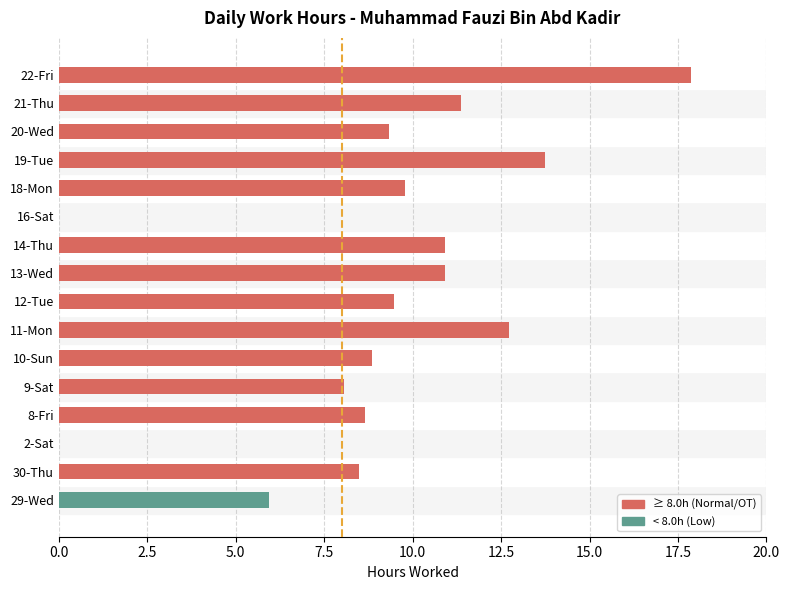

How many distinct data groups are displayed?

1